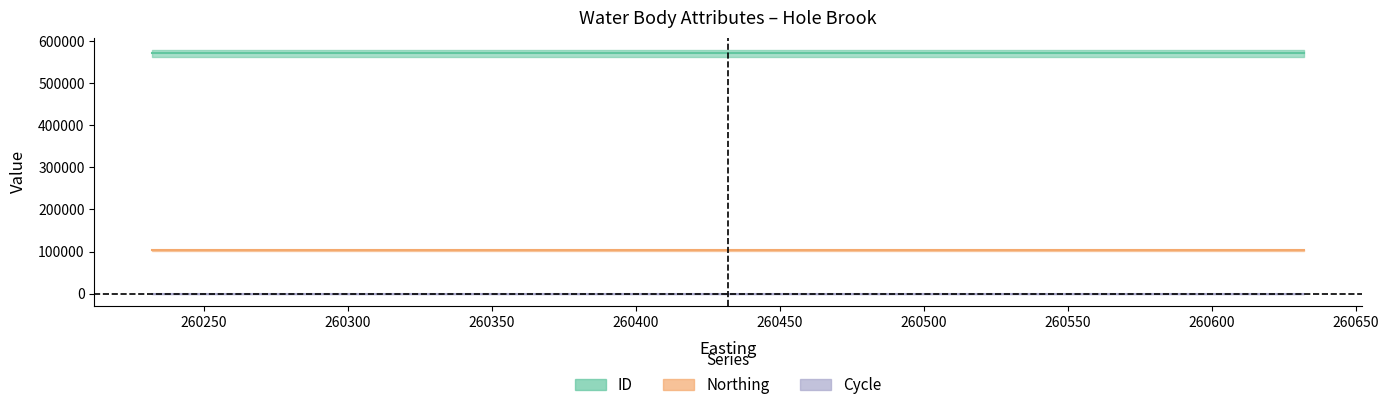

Reading left to right, what are all the values shown in this chart?

ID: 570848	570847	570846
Northing: 102646	102646	102646
Cycle: 3	3	3